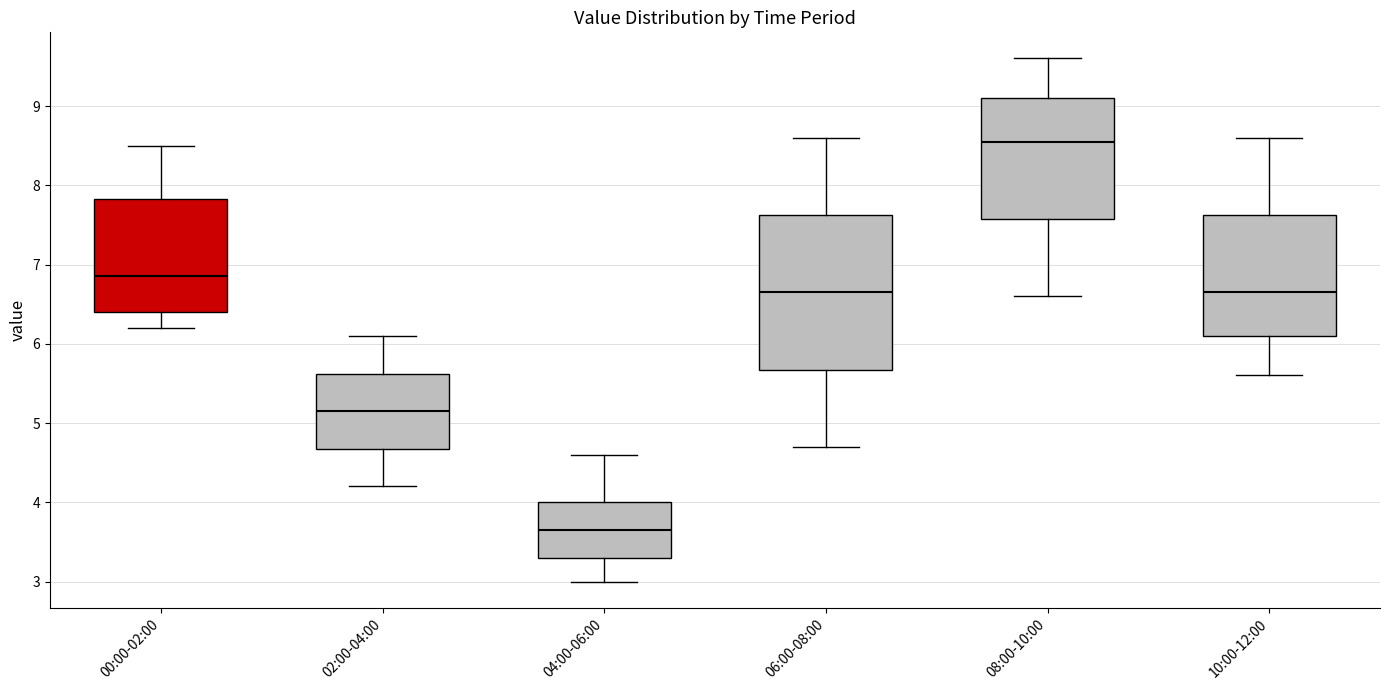

Reading left to right, read every box against the y-axis: the position of its median line, the range the box covers, and the ends of its whiskers. The values are not printed on the chart, so give them approximately, as read against the axis.

00:00-02:00: median 6.9, box 6.4 to 7.8, whiskers 6.2 to 8.5
02:00-04:00: median 5.2, box 4.7 to 5.6, whiskers 4.2 to 6.1
04:00-06:00: median 3.7, box 3.3 to 4.0, whiskers 3.0 to 4.6
06:00-08:00: median 6.7, box 5.7 to 7.6, whiskers 4.7 to 8.6
08:00-10:00: median 8.6, box 7.6 to 9.1, whiskers 6.6 to 9.6
10:00-12:00: median 6.7, box 6.1 to 7.6, whiskers 5.6 to 8.6